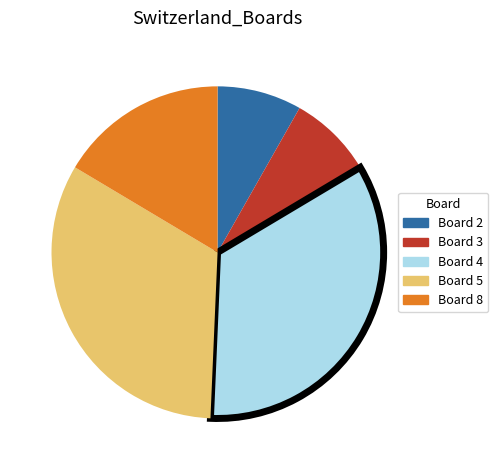

What is the ratio of the value at Board 5 to the value at Board 4?

1.0